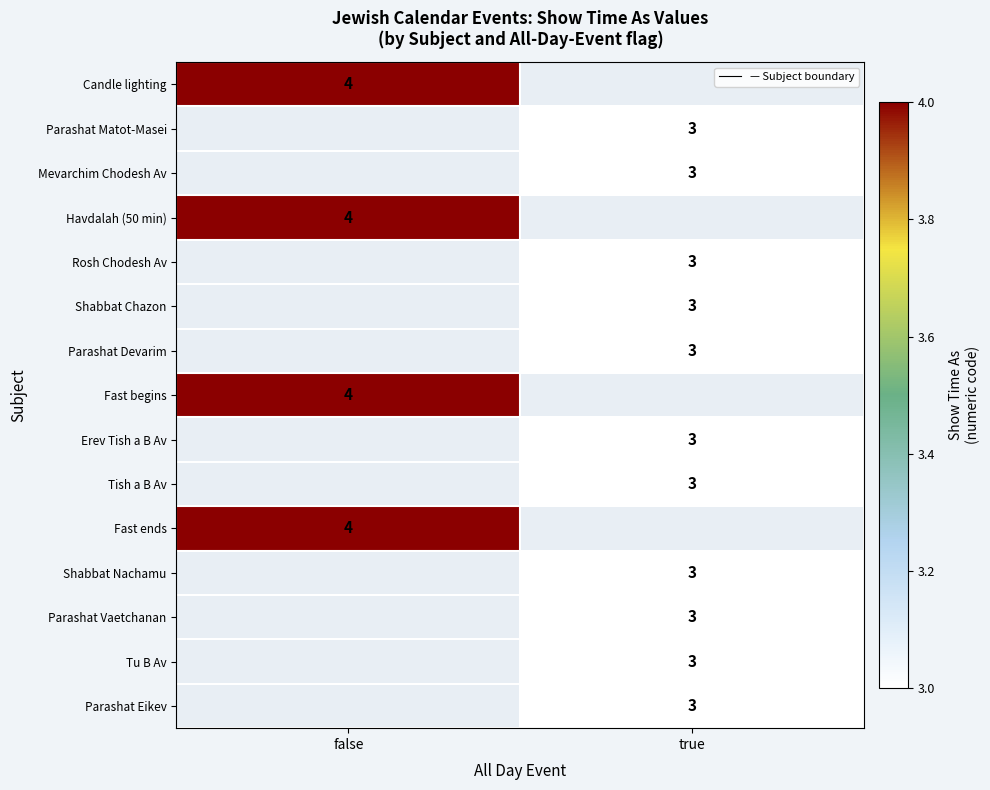

At which label is Candle lighting closest to 4?

false